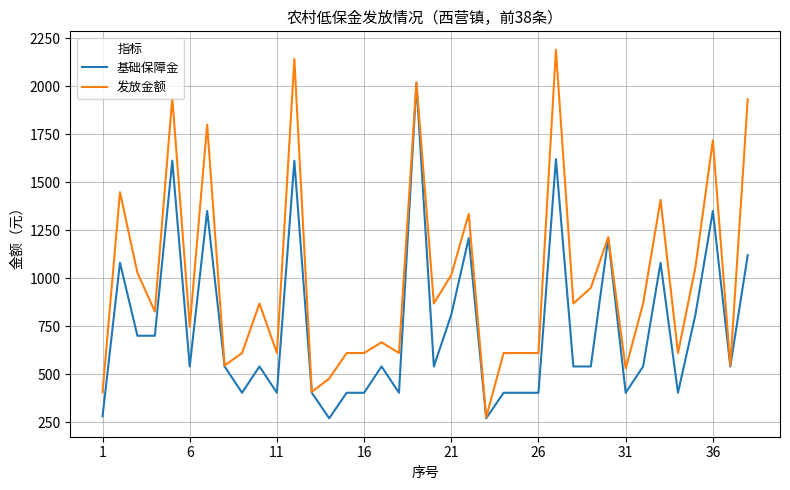

How many series are shown in this chart?

2